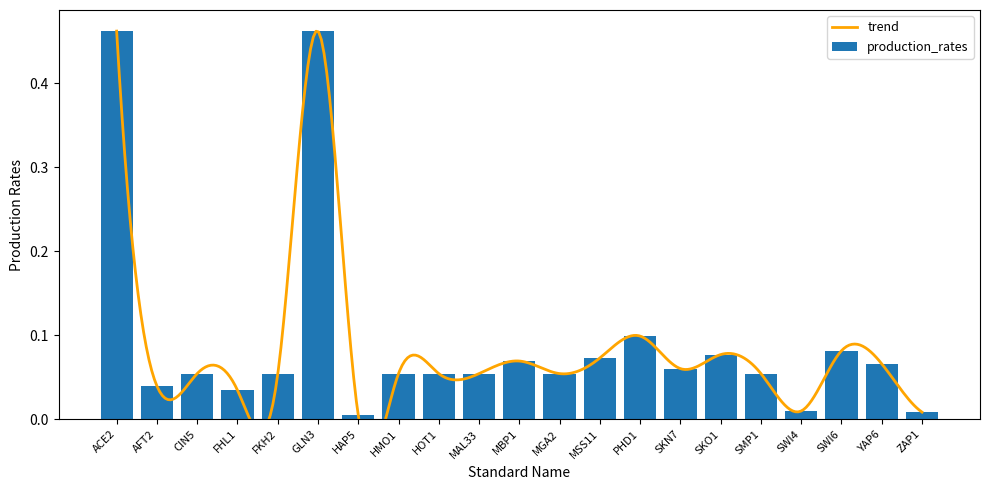

What is the label of the 10th bar from the right?

MGA2